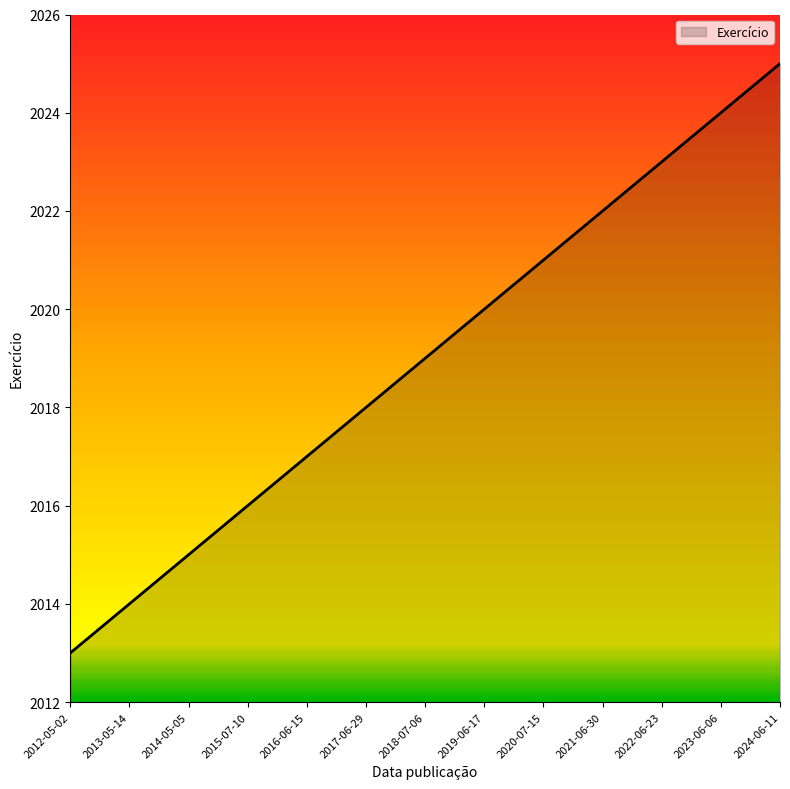

True or false: the data shows 2024 at 2023-06-06.

True